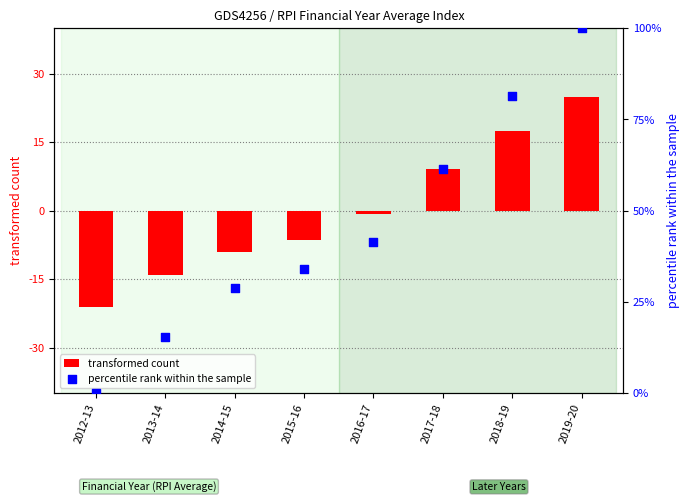

At how many categories does at least one series exceed 65?

2